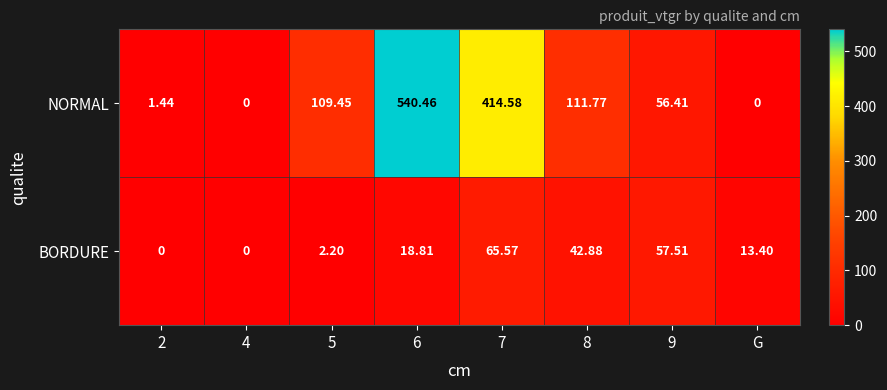

How many values in the BORDURE series exceed 18?

4